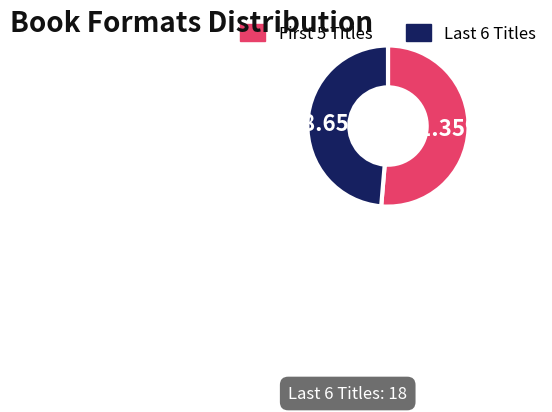

Rank the categories by value from highest to lowest.

First 5 Titles, Last 6 Titles